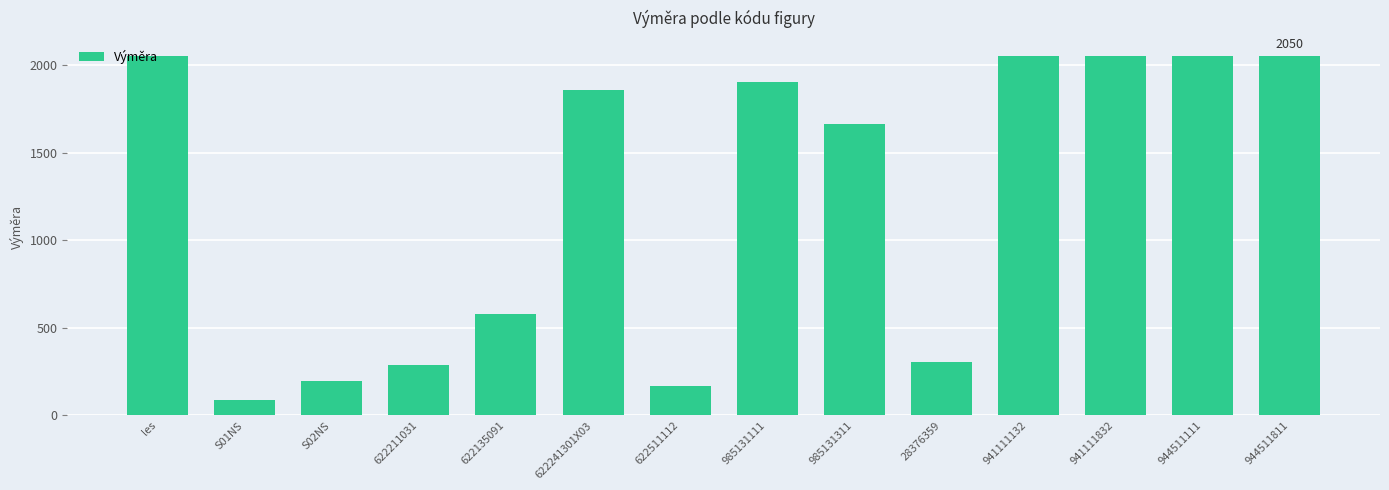

What is the label of the 13th bar from the left?

944511111